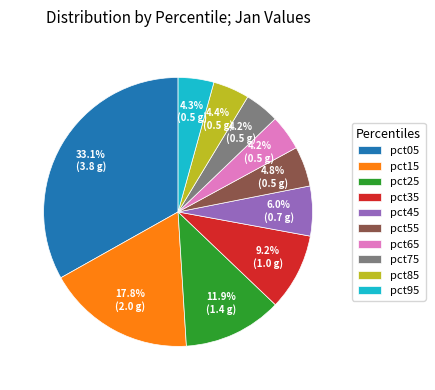

To the nearest percent, what is the average slice percentage?

10%